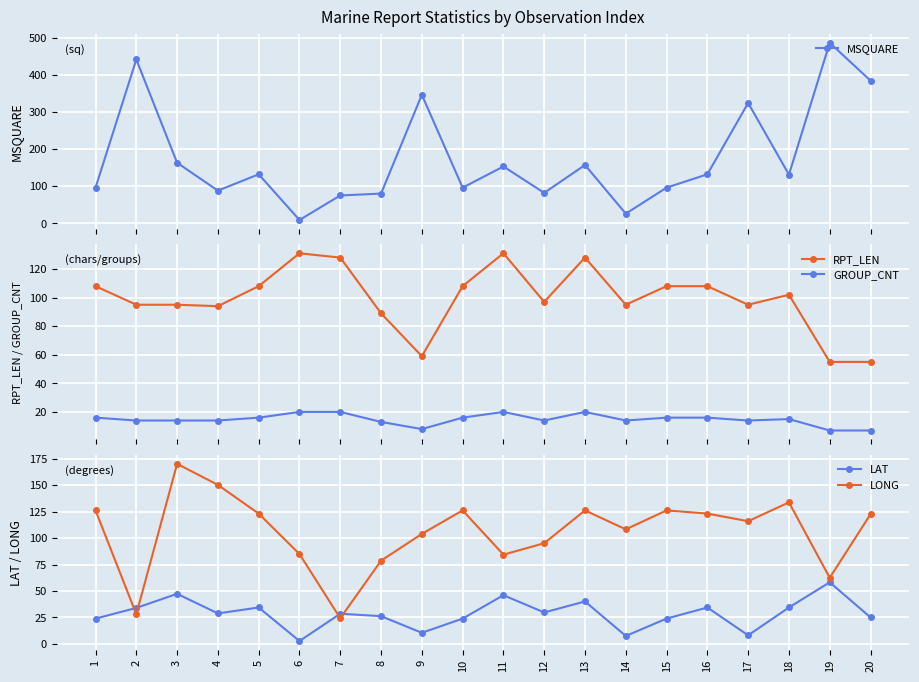

At which category does the chart reach its minimum across all series?

6